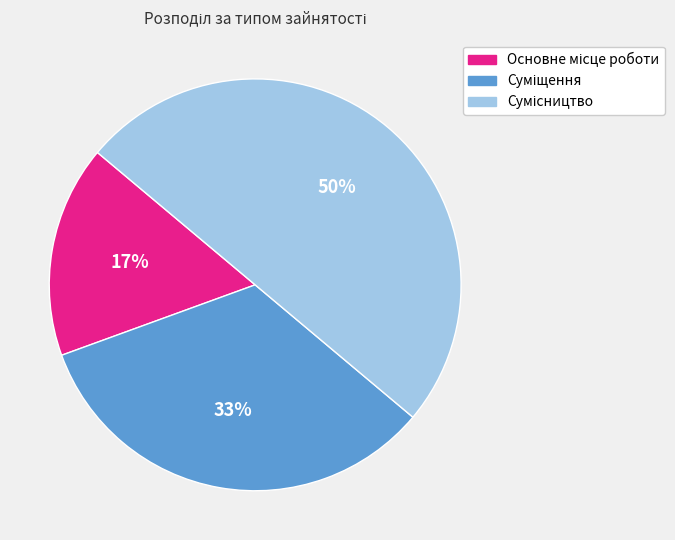

To the nearest percent, what is the average slice percentage?

33%